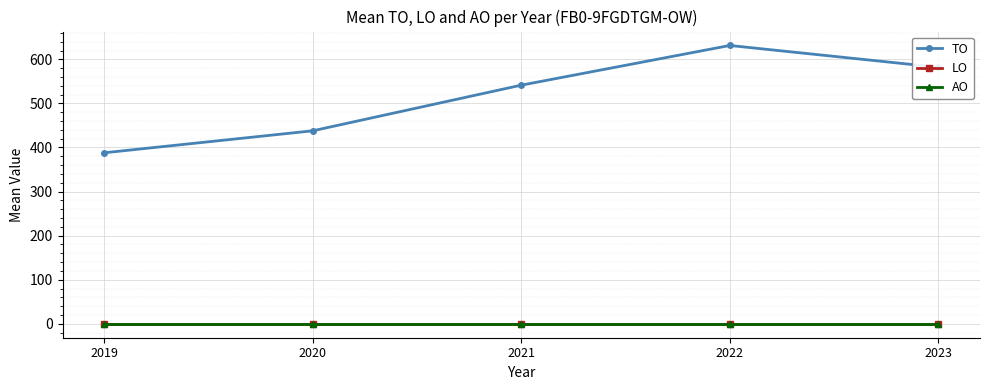

Which series has the largest total across all categories?

TO